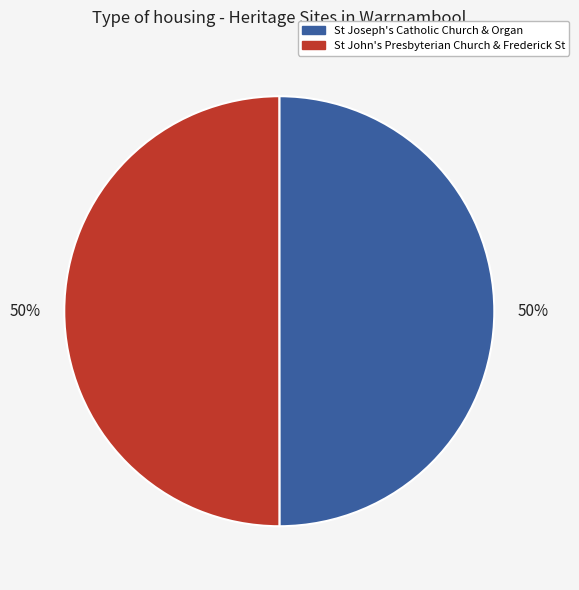

Approximately how many times larger is the value at St Joseph's Catholic Church & Organ compared to St John's Presbyterian Church & Frederick St?

1.0